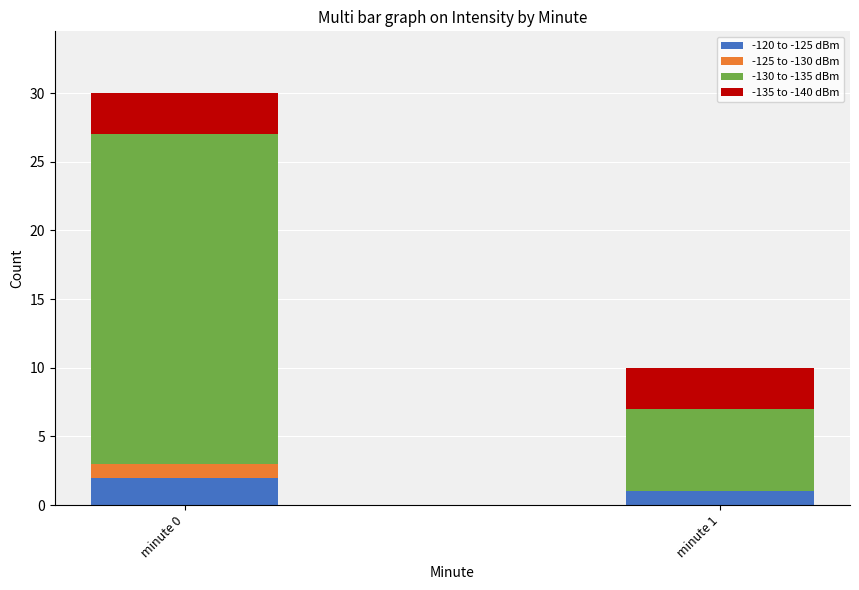

True or false: -120 to -125 dBm has a value of 2 at minute 0.

True